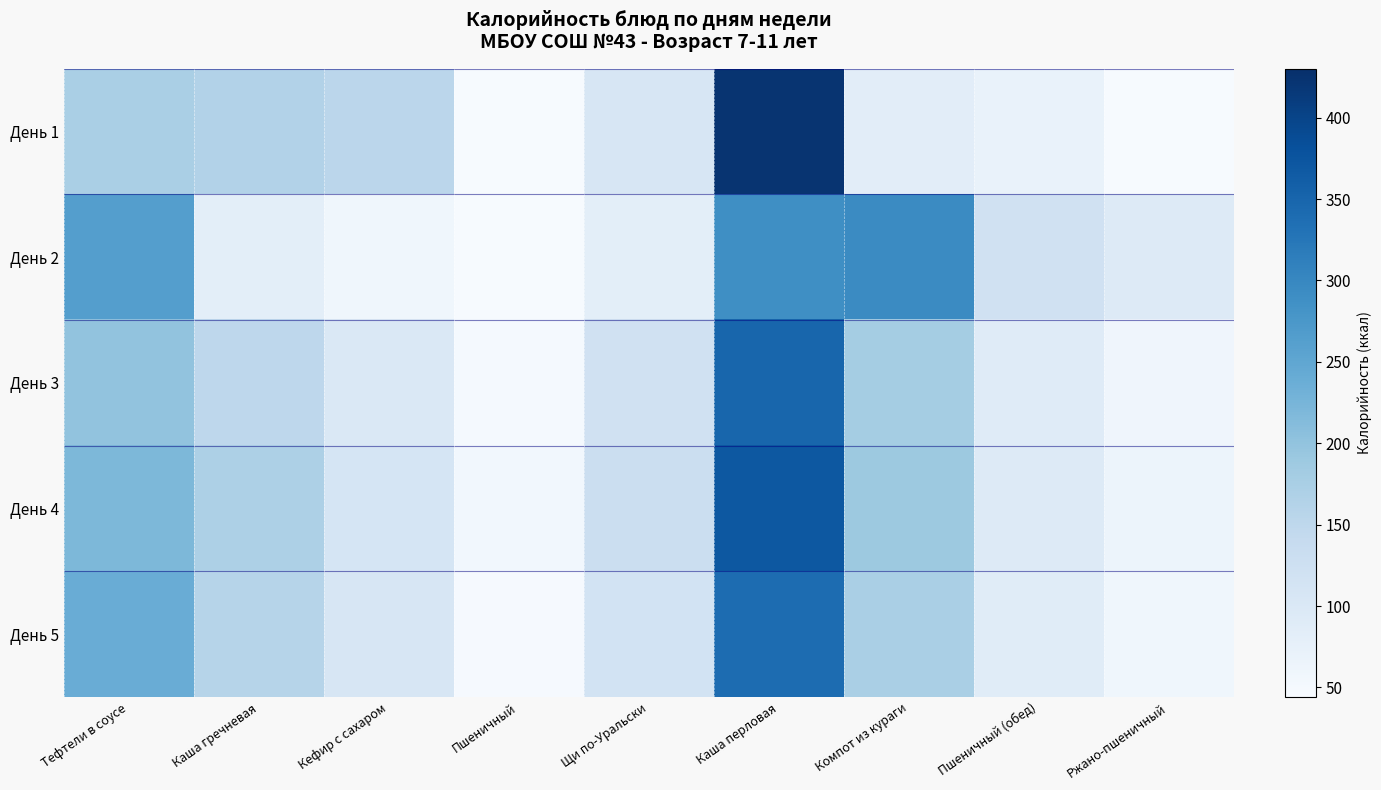

At which category is the sum across all series the highest?

Каша перловая